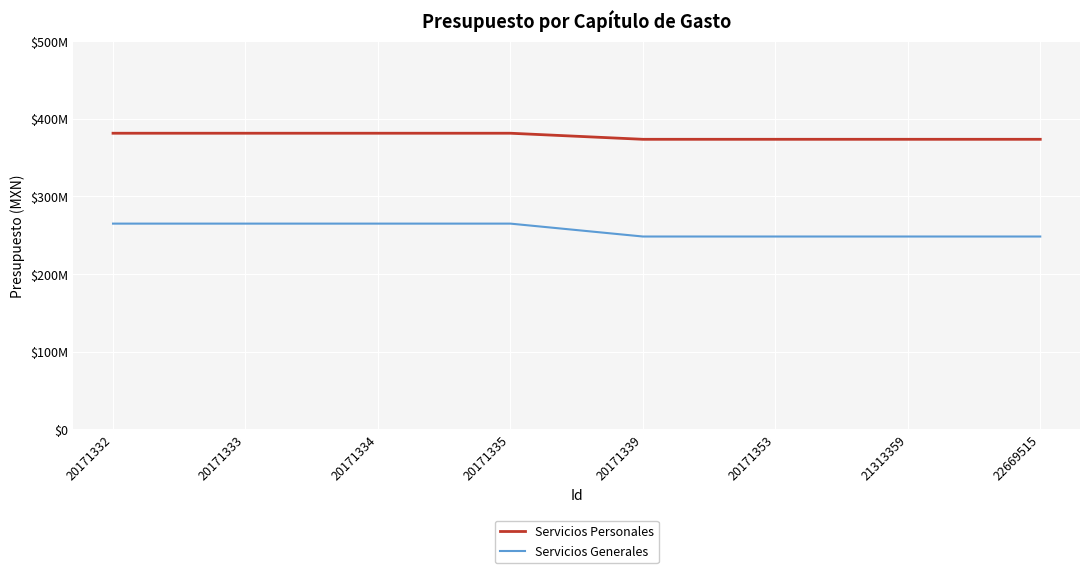

What is the difference between the maximum and minimum values in the Servicios Personales series?

7825403